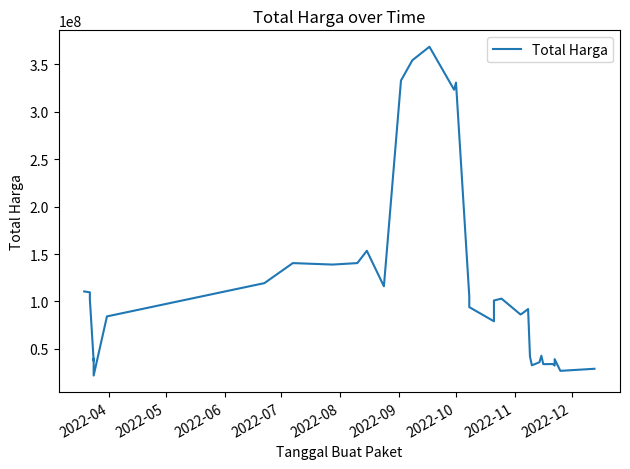

What is the sum of all values?

4119425335